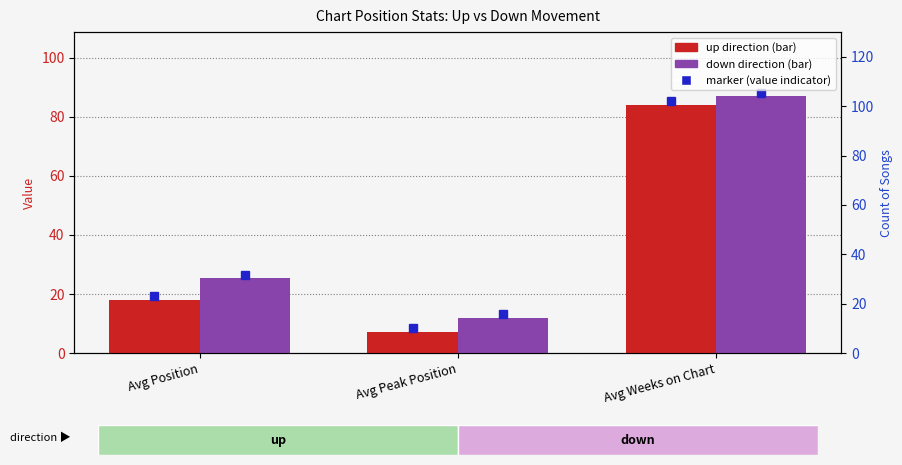

What is the sum of the up values at Avg Peak Position and Avg Position?

25.3